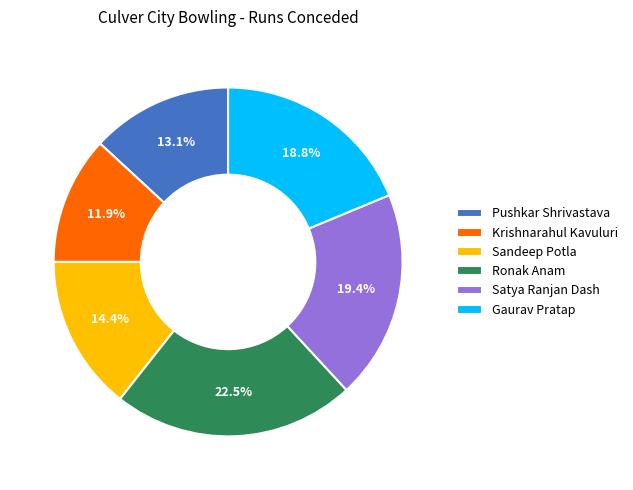

Is there a majority slice in this chart?

No